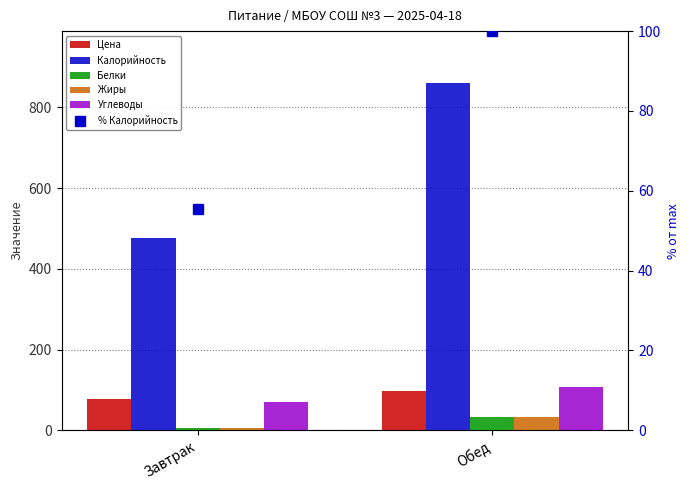

What is the value of the Жиры bar at the 2nd from the left?

33.6